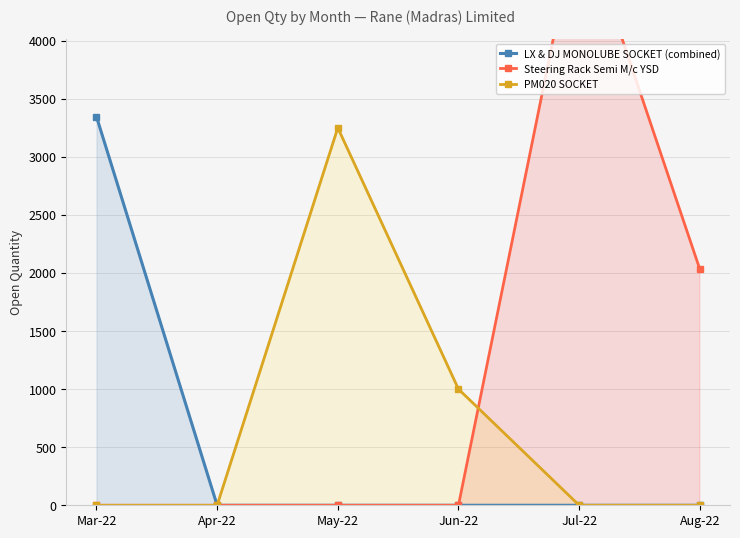

What is the label of the 5th point from the right?

Apr-22